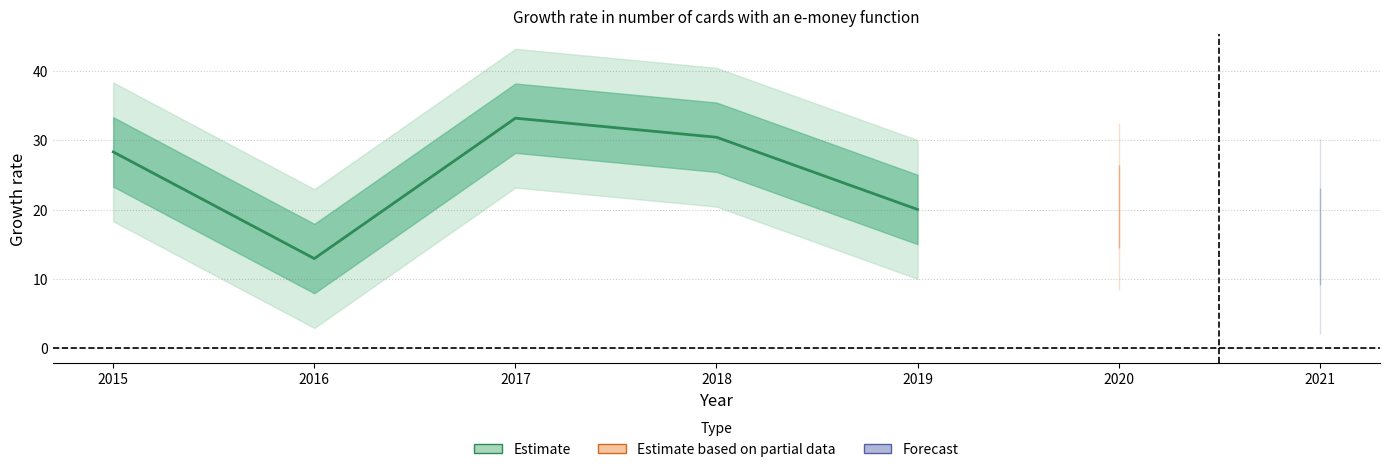

Where is the data nearest to the value 23?

2019